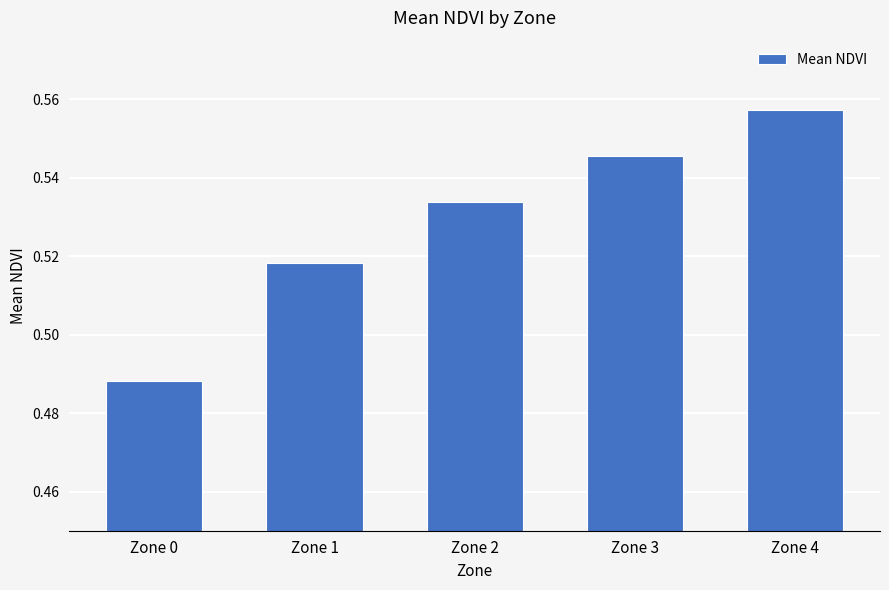

Between Zone 1 and Zone 2, which is larger?

Zone 2